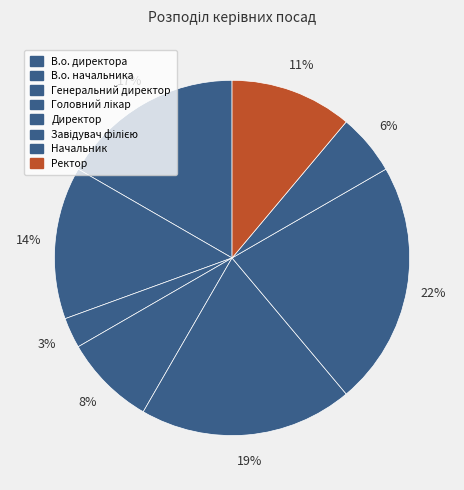

Combined, do Головний лікар and Ректор account for over 50%?

No